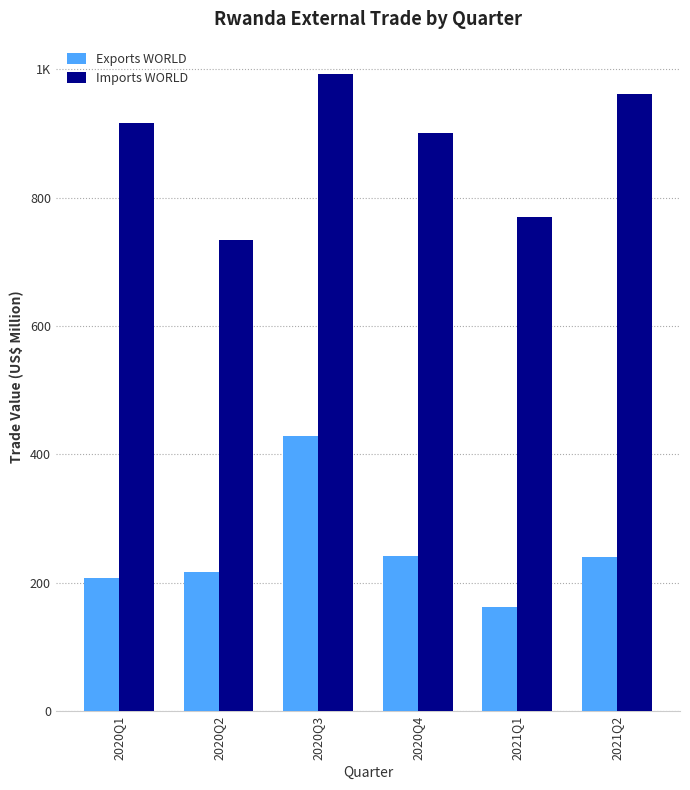

Rank the categories by Imports WORLD value from highest to lowest.

2020Q3, 2021Q2, 2020Q1, 2020Q4, 2021Q1, 2020Q2